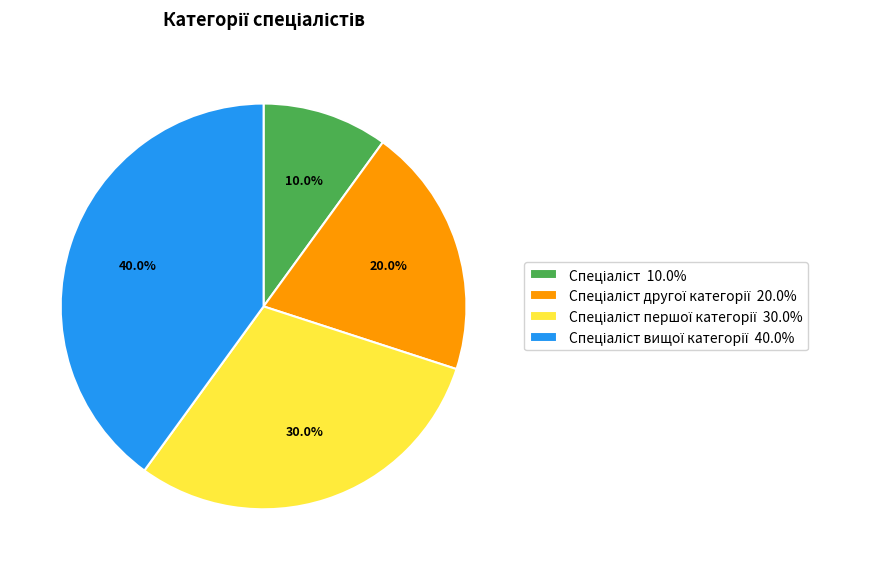

Does any single category account for the majority?

No